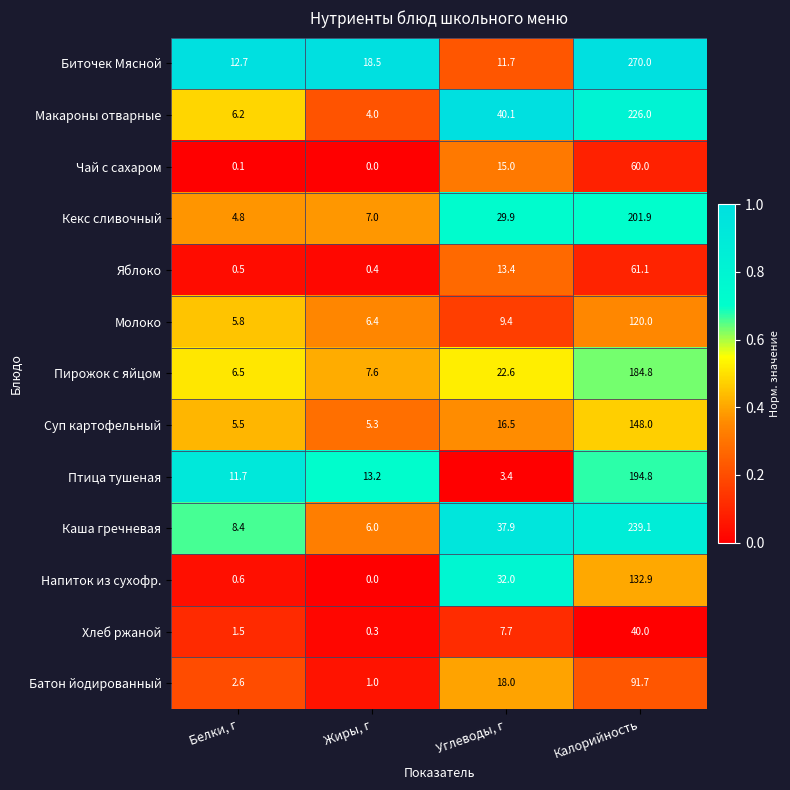

What value does the Макароны отварные series have at Углеводы, г?

40.1